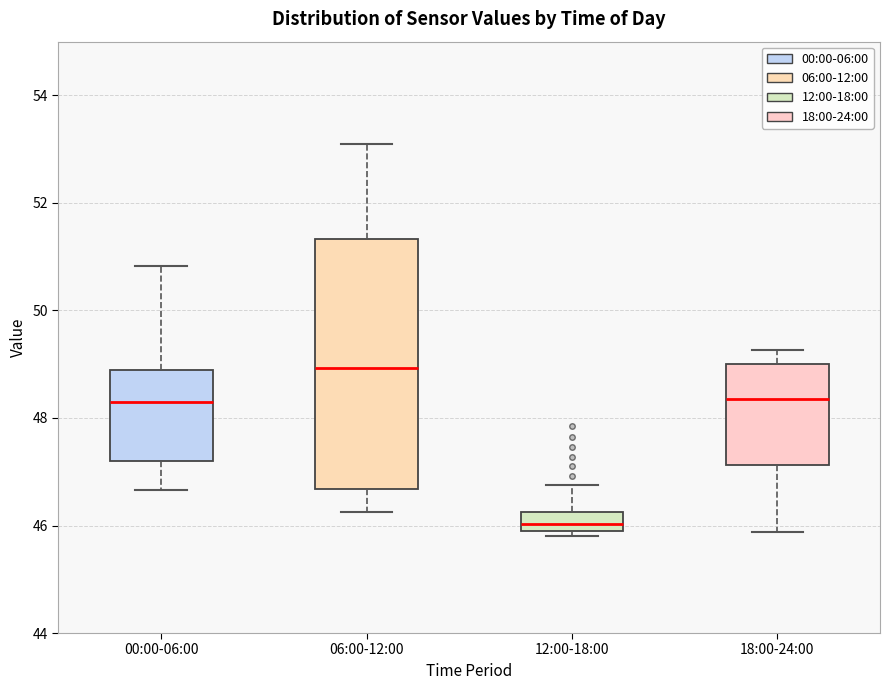

Reading left to right, transcribe this box plot: for each box, give where its median line is, the range the box spans, and where its two whiskers end, as read against the y-axis. The values are not printed on the chart, so give them approximately, as read against the axis.

00:00-06:00: median 48.4, box 47.2 to 48.8, whiskers 46.6 to 50.8
06:00-12:00: median 49.0, box 46.6 to 51.4, whiskers 46.2 to 53.2
12:00-18:00: median 46.0, box 45.8 to 46.2, whiskers 45.8 (just below the box's lower edge) to 46.8
18:00-24:00: median 48.4, box 47.2 to 49.0, whiskers 45.8 to 49.2